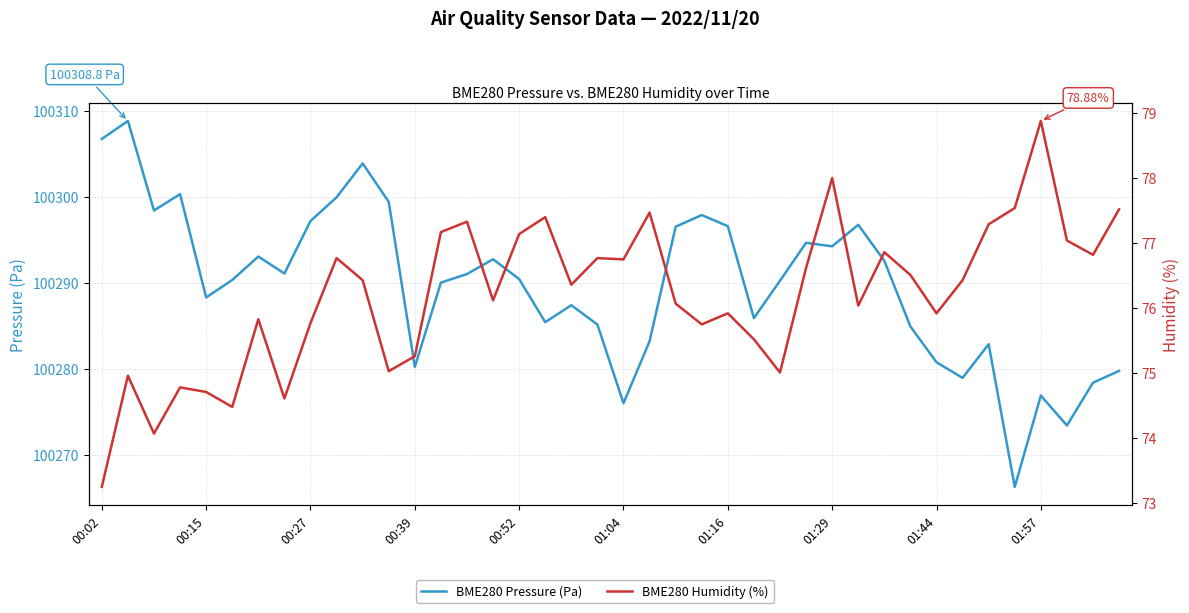

Read the BME280 Humidity (%) value at 25.

75.5